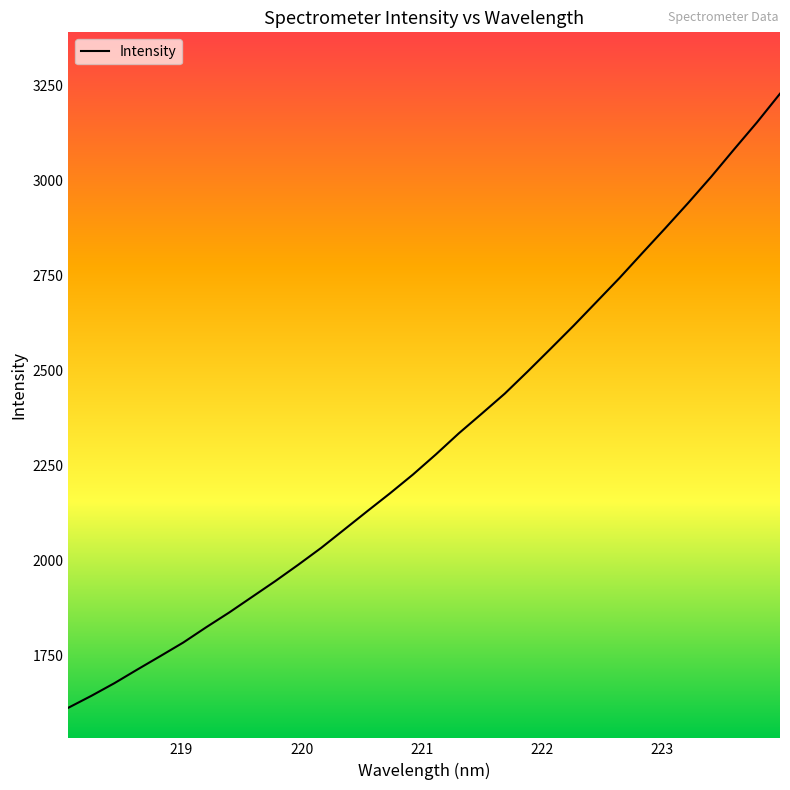

What is the greatest value displayed?

3228.2